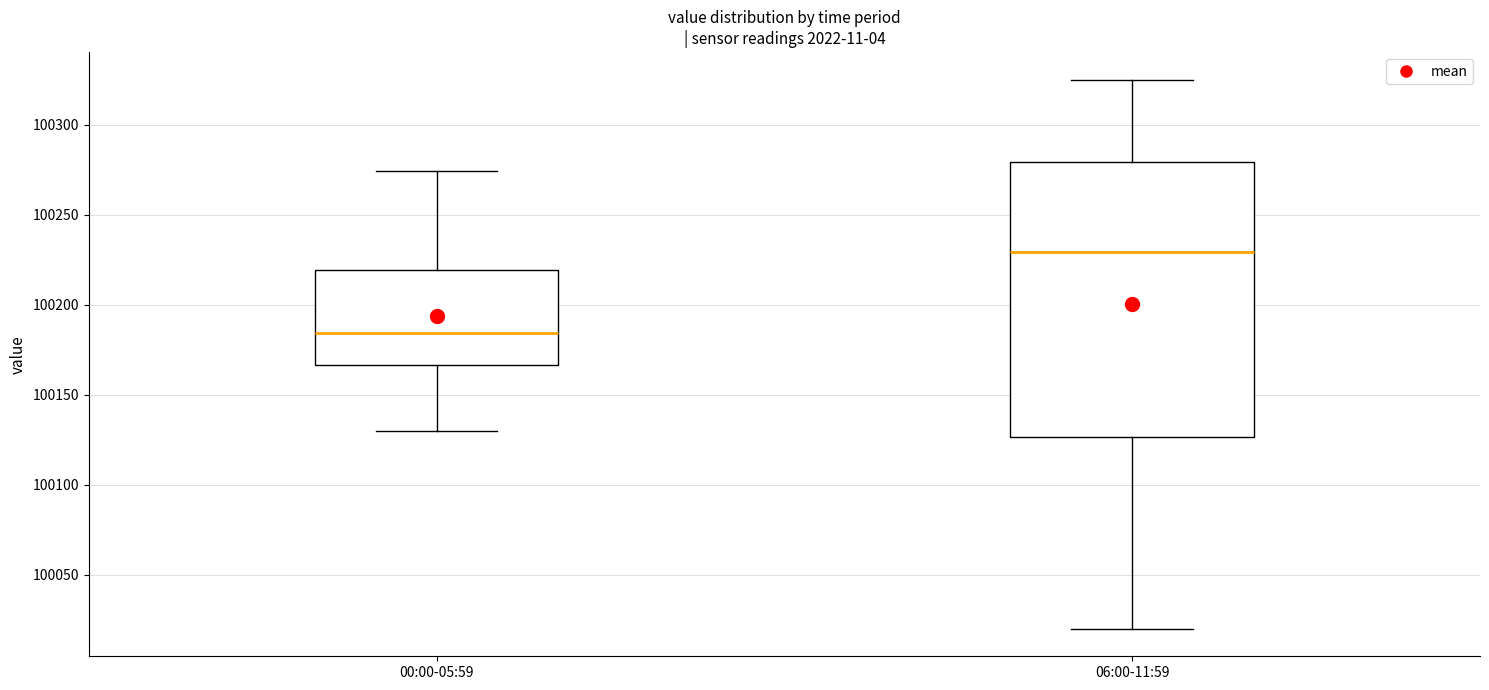

Reading left to right, transcribe this box plot: for each box, give where its median line is, the range the box spans, and where its two whiskers end, as read against the y-axis. The values are not printed on the chart, so give them approximately, as read against the axis.

00:00-05:59: median 100185, box 100165 to 100220, whiskers 100130 to 100275
06:00-11:59: median 100230, box 100125 to 100280, whiskers 100020 to 100325